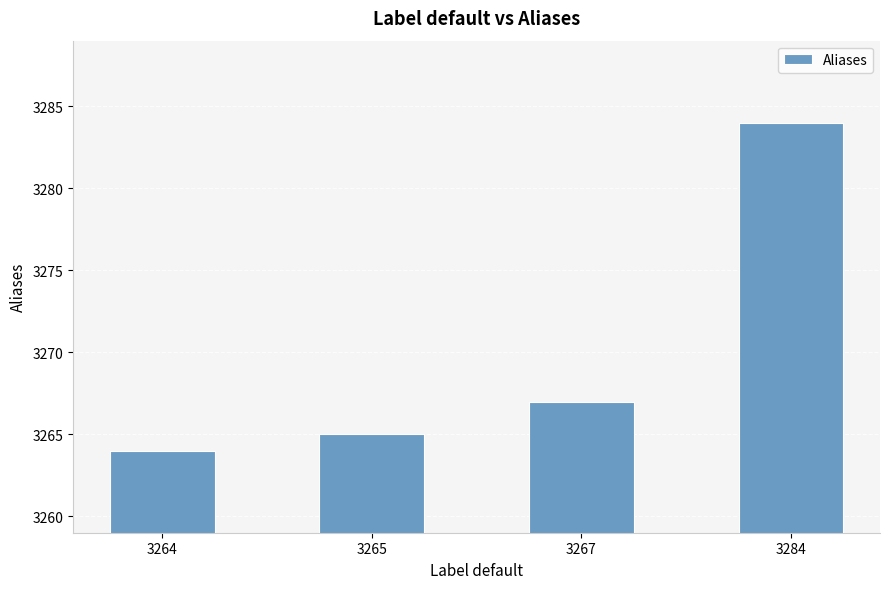

Rank the categories by value from lowest to highest.

3264, 3265, 3267, 3284